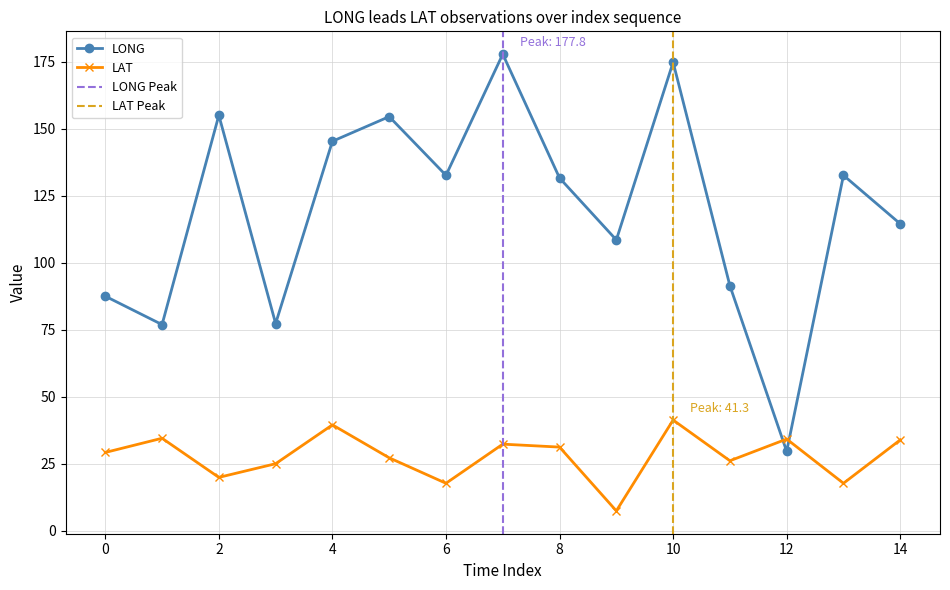

True or false: LAT and LONG cross at least once.

True